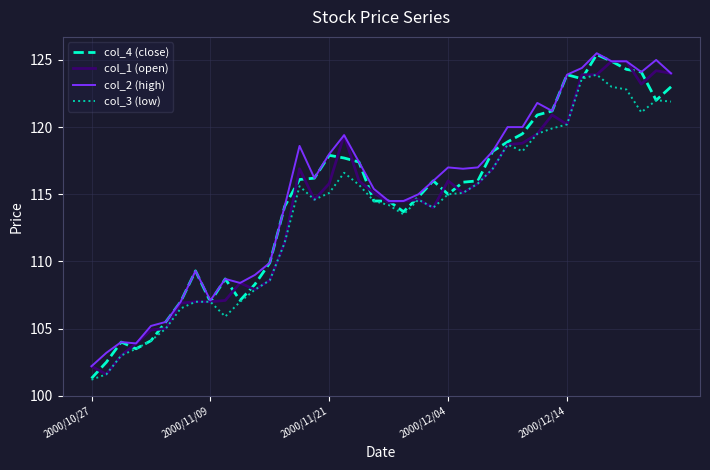

What is the lowest value of the col_2 (high) series?

102.2